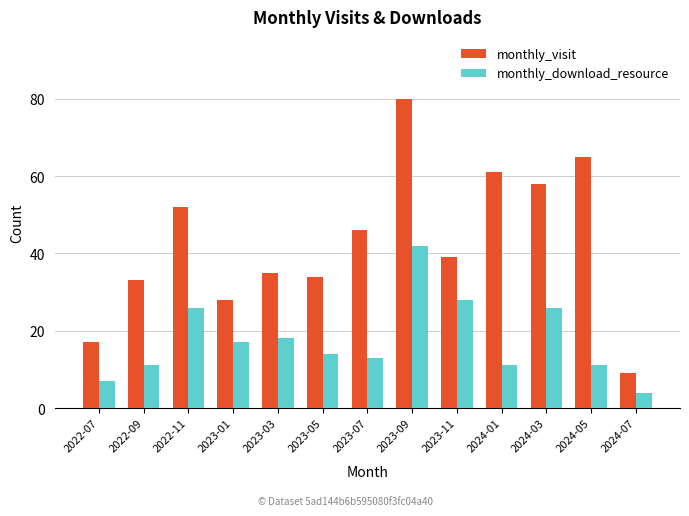

List the series in order of their overall mean, highest first.

monthly_visit, monthly_download_resource